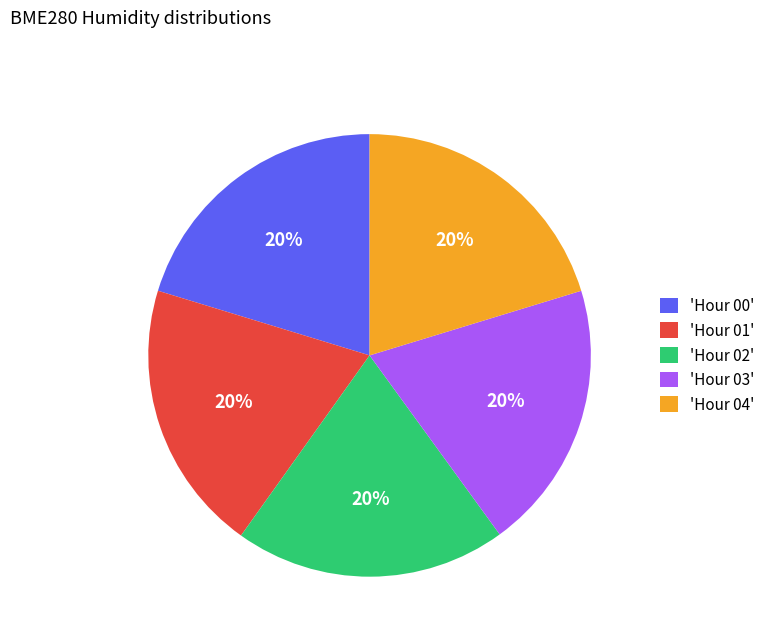

Approximately how many times larger is the value at 'Hour 04' compared to 'Hour 01'?

1.0